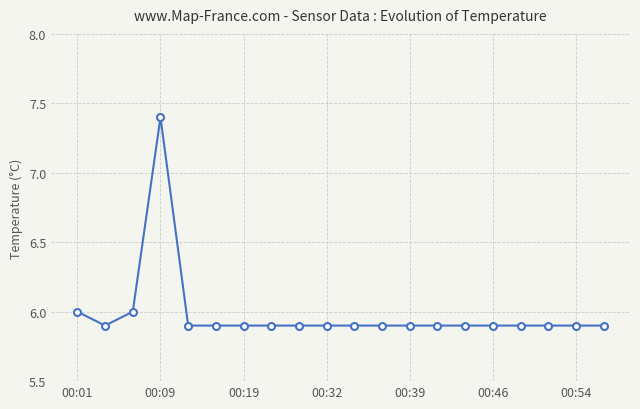

What is the average value?

6.0